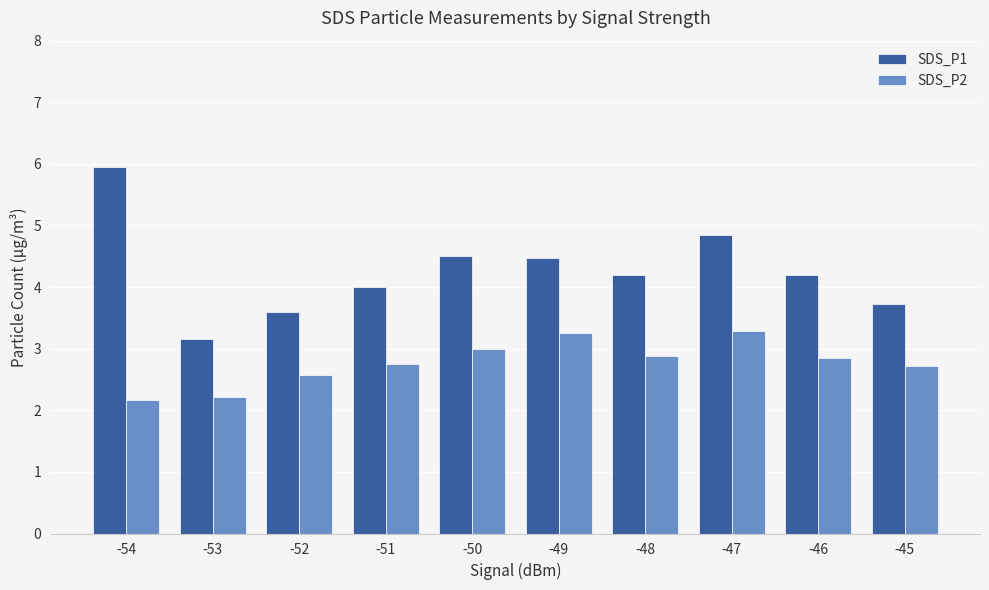

Which category has the highest value across all series?

-54